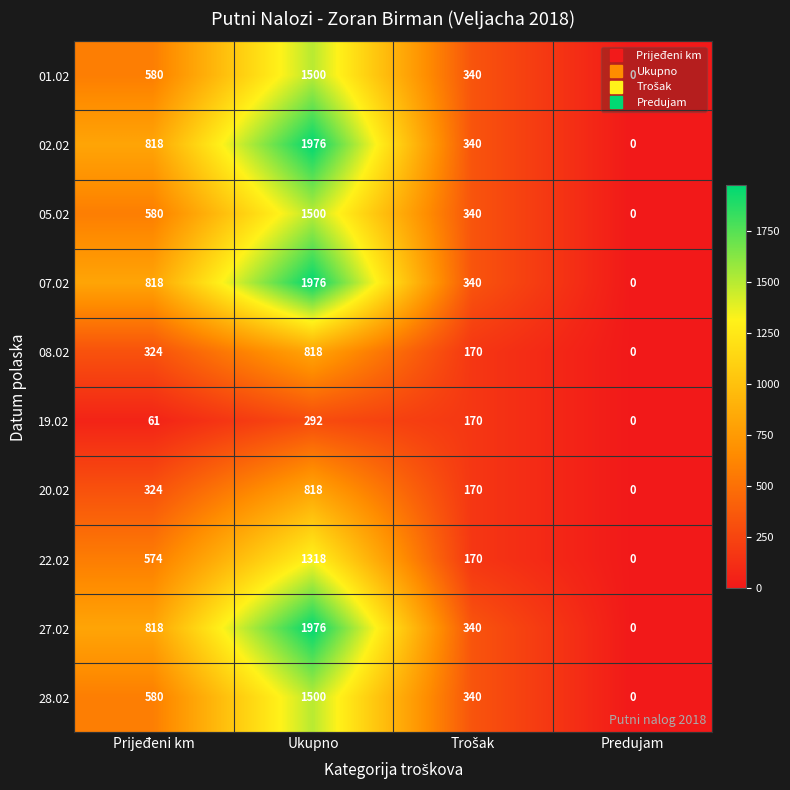

What is the difference between the highest and lowest values at Prijeđeni km?

757